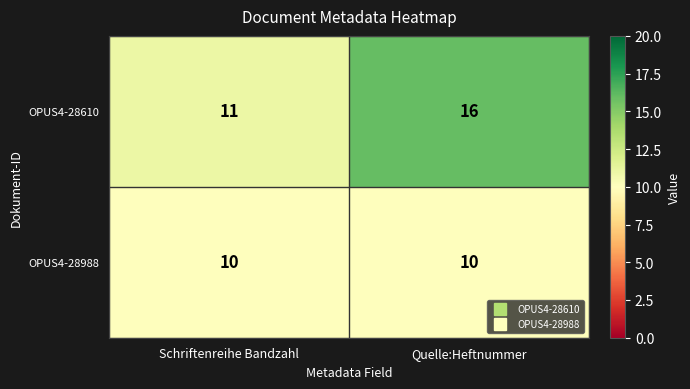

Which series has the widest spread of values?

OPUS4-28610